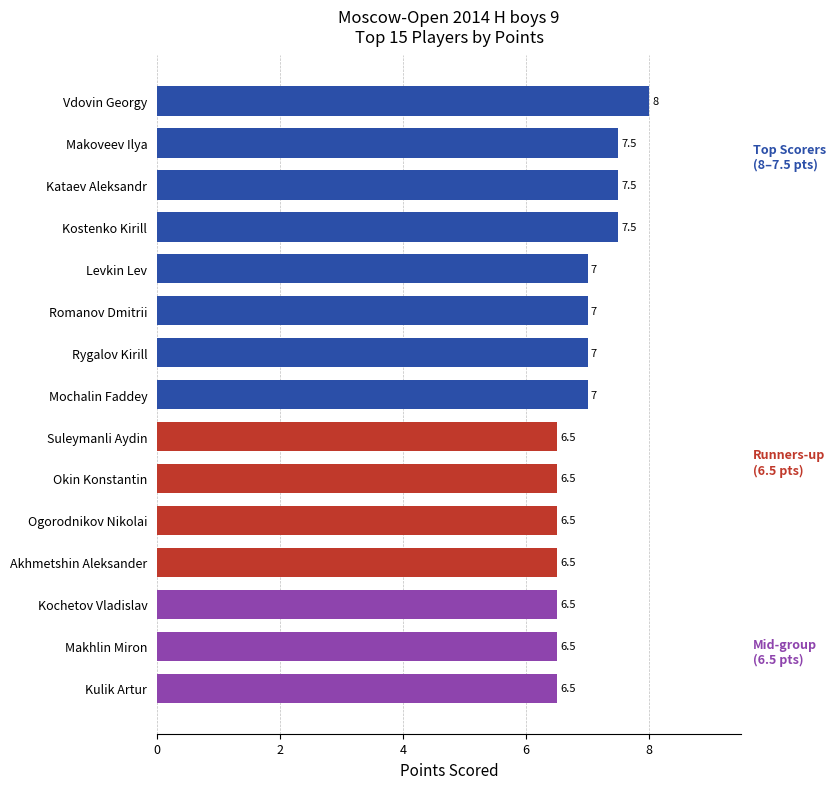

Reading bottom to top, list all the values displayed in this chart.

Kulik Artur=6.5	Makhlin Miron=6.5	Kochetov Vladislav=6.5	Akhmetshin Aleksander=6.5	Ogorodnikov Nikolai=6.5	Okin Konstantin=6.5	Suleymanli Aydin=6.5	Mochalin Faddey=7.0	Rygalov Kirill=7.0	Romanov Dmitrii=7.0	Levkin Lev=7.0	Kostenko Kirill=7.5	Kataev Aleksandr=7.5	Makoveev Ilya=7.5	Vdovin Georgy=8.0